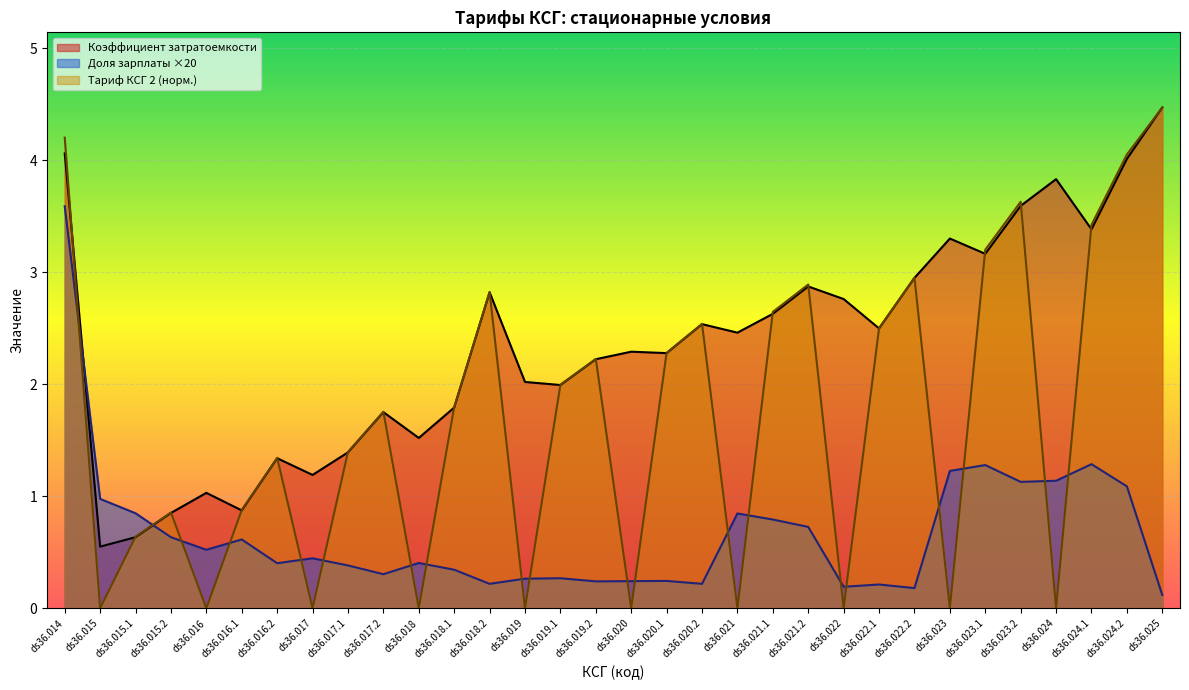

Reading left to right, what are all the values shown in this chart?

Коэффициент относительной затратоемкости: ds36.014=4.1	ds36.015=0.6	ds36.015.1=0.6	ds36.015.2=0.9	ds36.016=1.0	ds36.016.1=0.9	ds36.016.2=1.3	ds36.017=1.2	ds36.017.1=1.4	ds36.017.2=1.8	ds36.018=1.5	ds36.018.1=1.8	ds36.018.2=2.8	ds36.019=2.0	ds36.019.1=2.0	ds36.019.2=2.2	ds36.020=2.3	ds36.020.1=2.3	ds36.020.2=2.5	ds36.021=2.5	ds36.021.1=2.6	ds36.021.2=2.9	ds36.022=2.8	ds36.022.1=2.5	ds36.022.2=2.9	ds36.023=3.3	ds36.023.1=3.2	ds36.023.2=3.6	ds36.024=3.8	ds36.024.1=3.4	ds36.024.2=4.0	ds36.025=4.5
Доля заработной платы: ds36.014=3.6	ds36.015=1.0	ds36.015.1=0.8	ds36.015.2=0.6	ds36.016=0.5	ds36.016.1=0.6	ds36.016.2=0.4	ds36.017=0.4	ds36.017.1=0.4	ds36.017.2=0.3	ds36.018=0.4	ds36.018.1=0.3	ds36.018.2=0.2	ds36.019=0.3	ds36.019.1=0.3	ds36.019.2=0.2	ds36.020=0.2	ds36.020.1=0.2	ds36.020.2=0.2	ds36.021=0.8	ds36.021.1=0.8	ds36.021.2=0.7	ds36.022=0.2	ds36.022.1=0.2	ds36.022.2=0.2	ds36.023=1.2	ds36.023.1=1.3	ds36.023.2=1.1	ds36.024=1.1	ds36.024.1=1.3	ds36.024.2=1.1	ds36.025=0.1
Тариф КСГ 2 (тыс. руб.): ds36.014=4.2	ds36.015=0.0	ds36.015.1=0.6	ds36.015.2=0.9	ds36.016=0.0	ds36.016.1=0.9	ds36.016.2=1.3	ds36.017=0.0	ds36.017.1=1.4	ds36.017.2=1.8	ds36.018=0.0	ds36.018.1=1.8	ds36.018.2=2.8	ds36.019=0.0	ds36.019.1=2.0	ds36.019.2=2.2	ds36.020=0.0	ds36.020.1=2.3	ds36.020.2=2.5	ds36.021=0.0	ds36.021.1=2.6	ds36.021.2=2.9	ds36.022=0.0	ds36.022.1=2.5	ds36.022.2=3.0	ds36.023=0.0	ds36.023.1=3.2	ds36.023.2=3.6	ds36.024=0.0	ds36.024.1=3.4	ds36.024.2=4.0	ds36.025=4.5